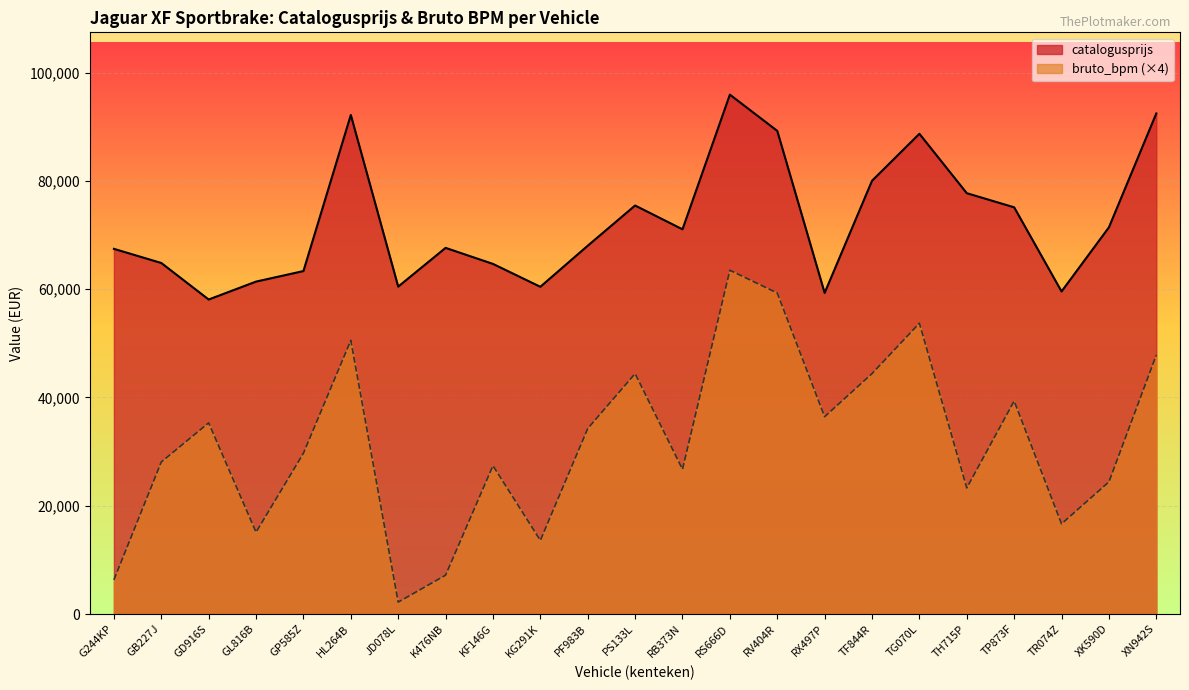

True or false: bruto_bpm has a value of 34256 at PF983B.

True